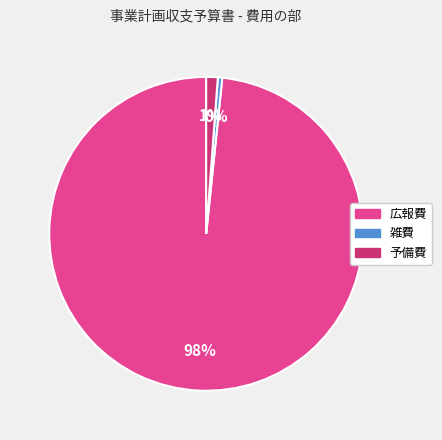

Is the sum of 予備費 and 広報費 greater than half?

Yes